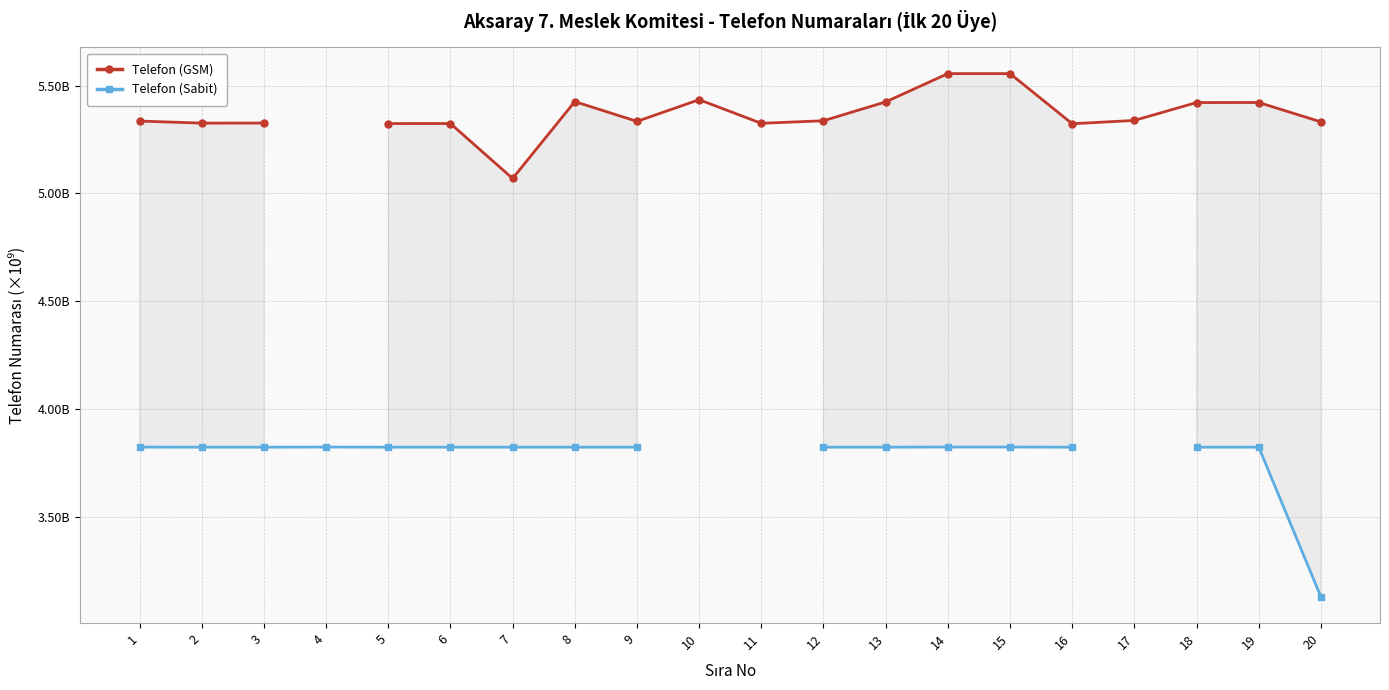

How many categories are shown in the chart?

20